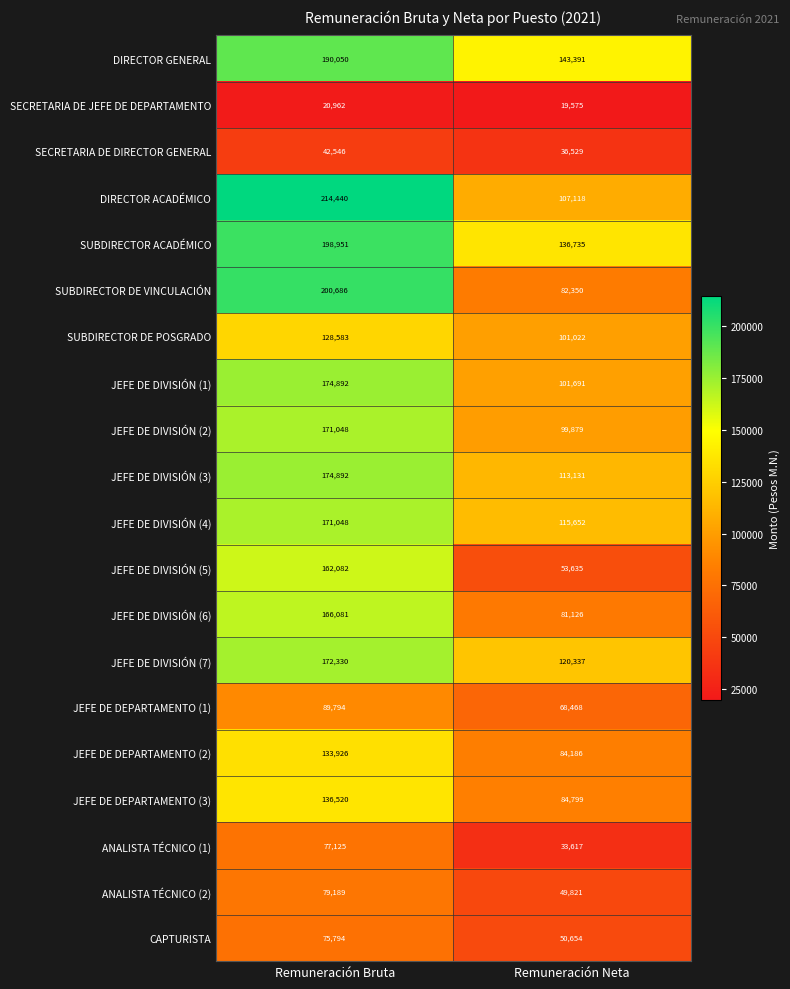

How many data points does each series have?

2